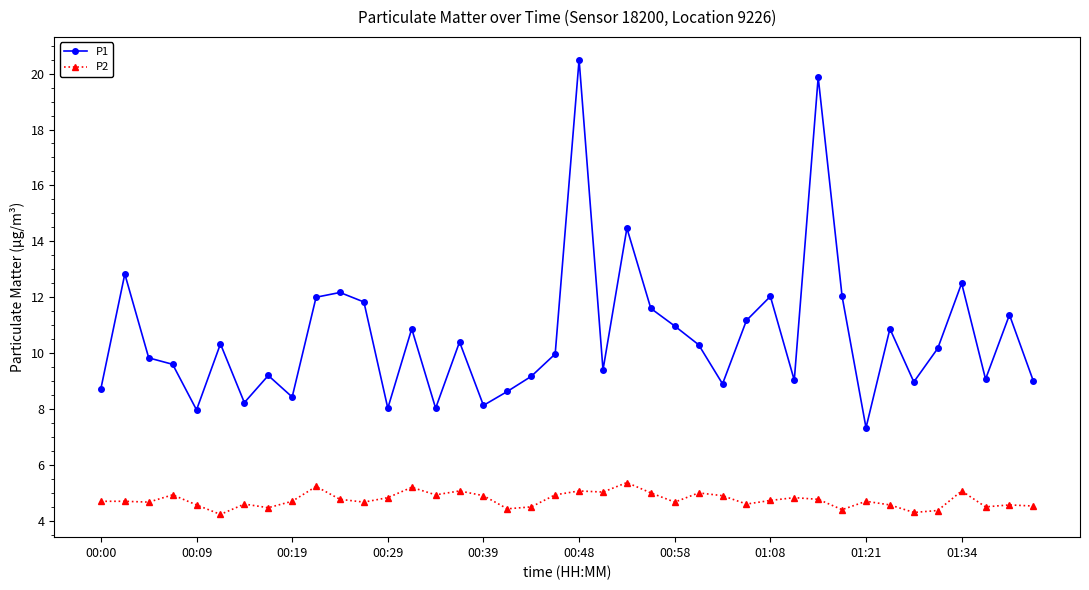

What is the average value of the P2 series?

4.8